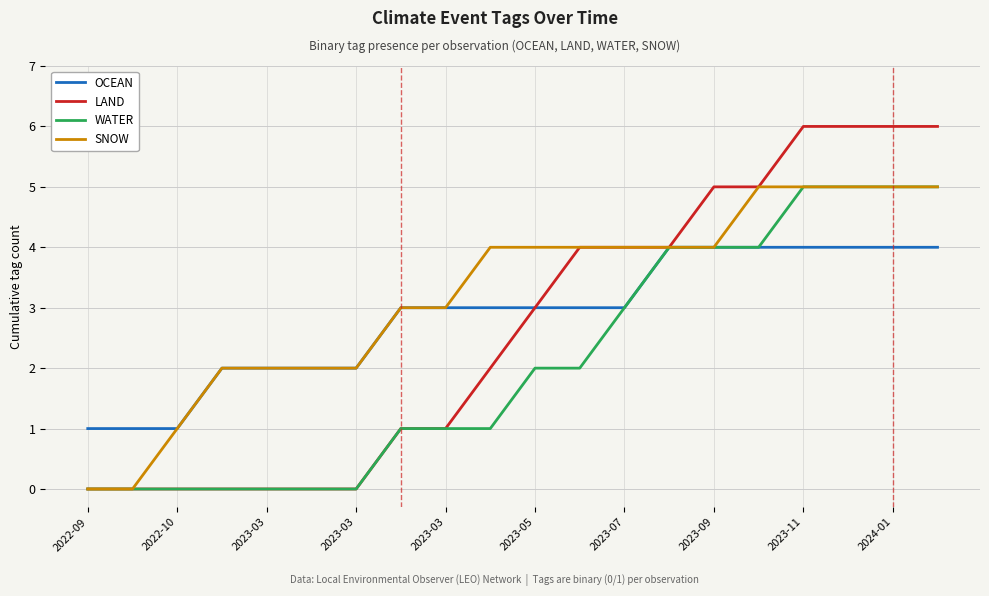

What is the average value of the OCEAN series?

3